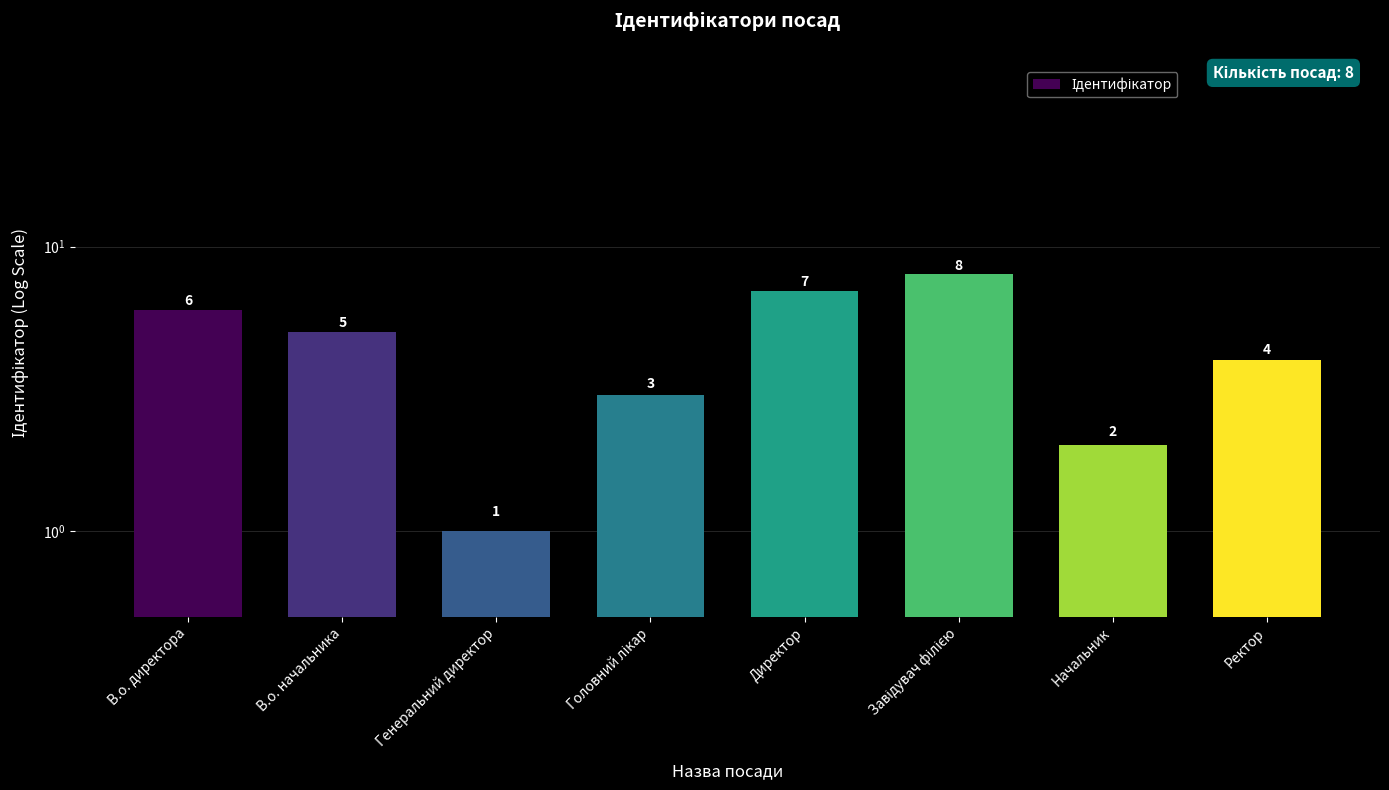

Which has a higher value, Ректор or Головний лікар?

Ректор